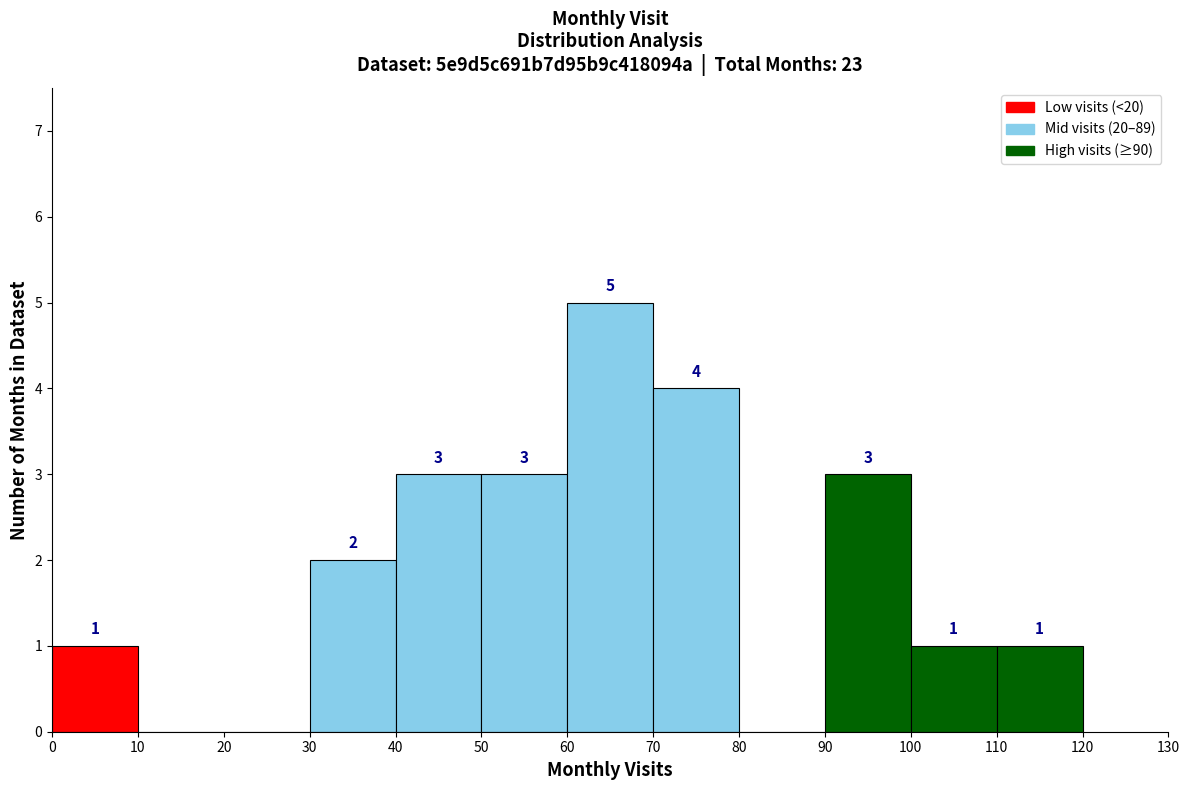

Over which range of the x-axis is the bar tallest?

60 to 70